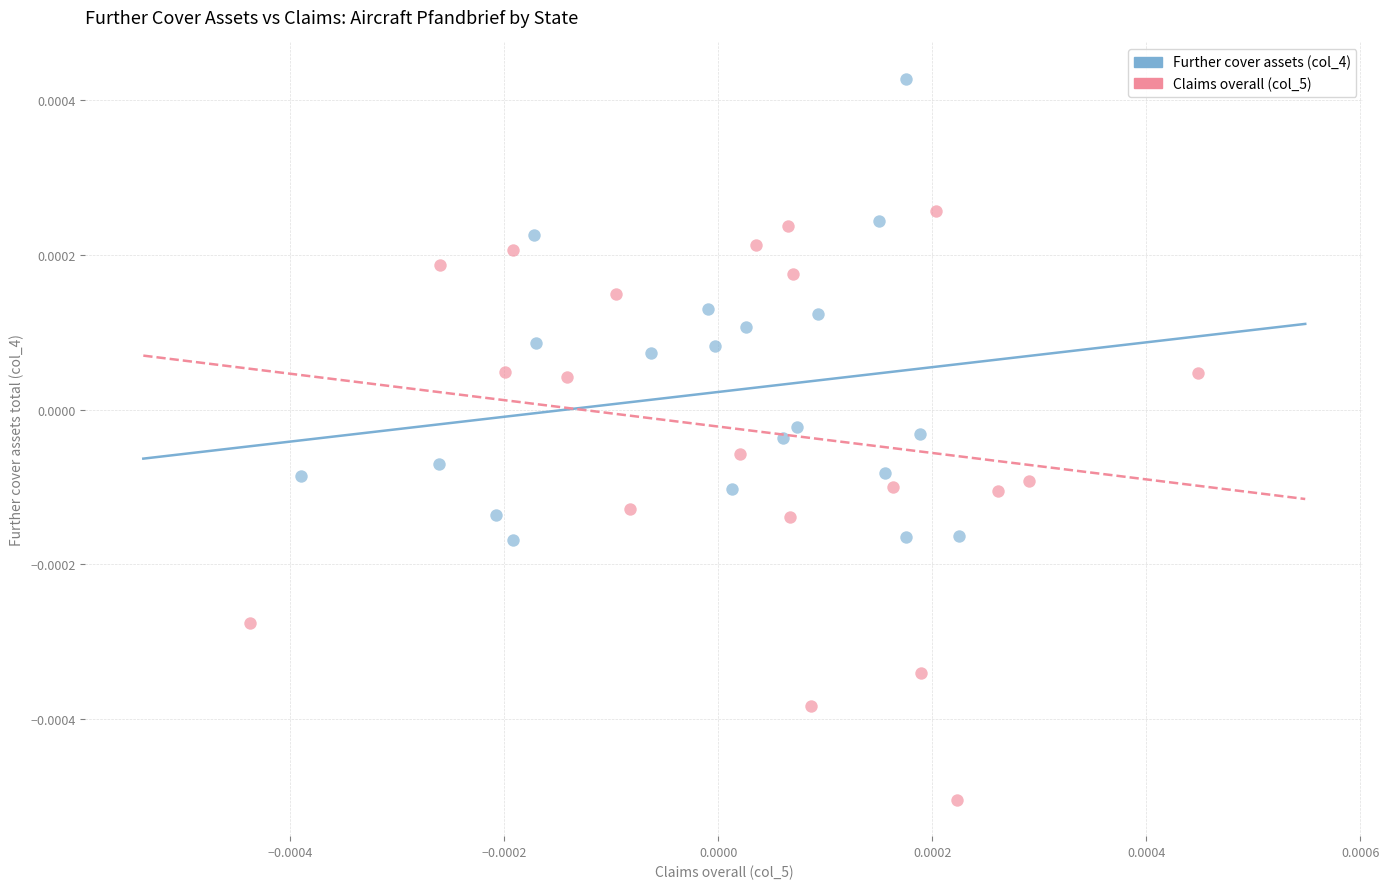

Which series contains the highest Y value?

Further cover assets (col_4)